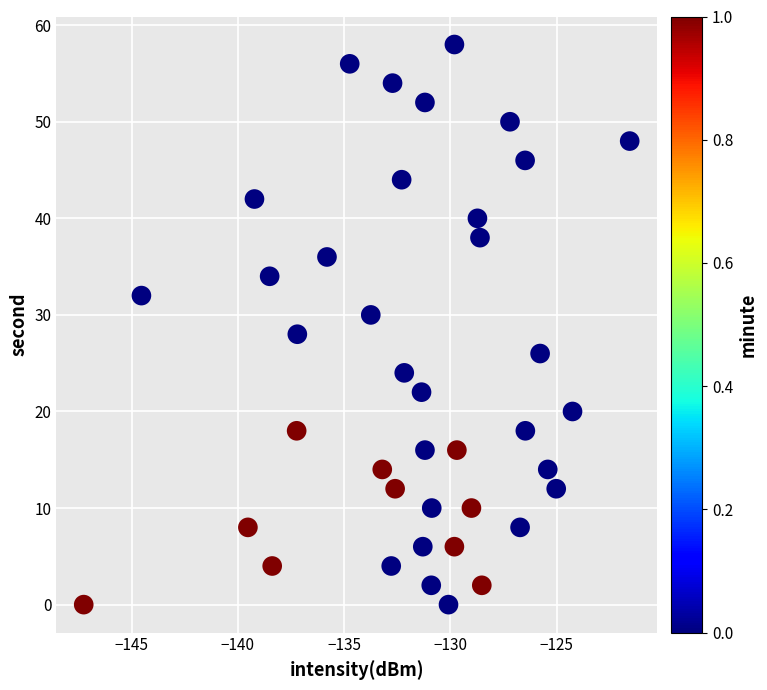

What is the range of Y values (max minus min)?

58